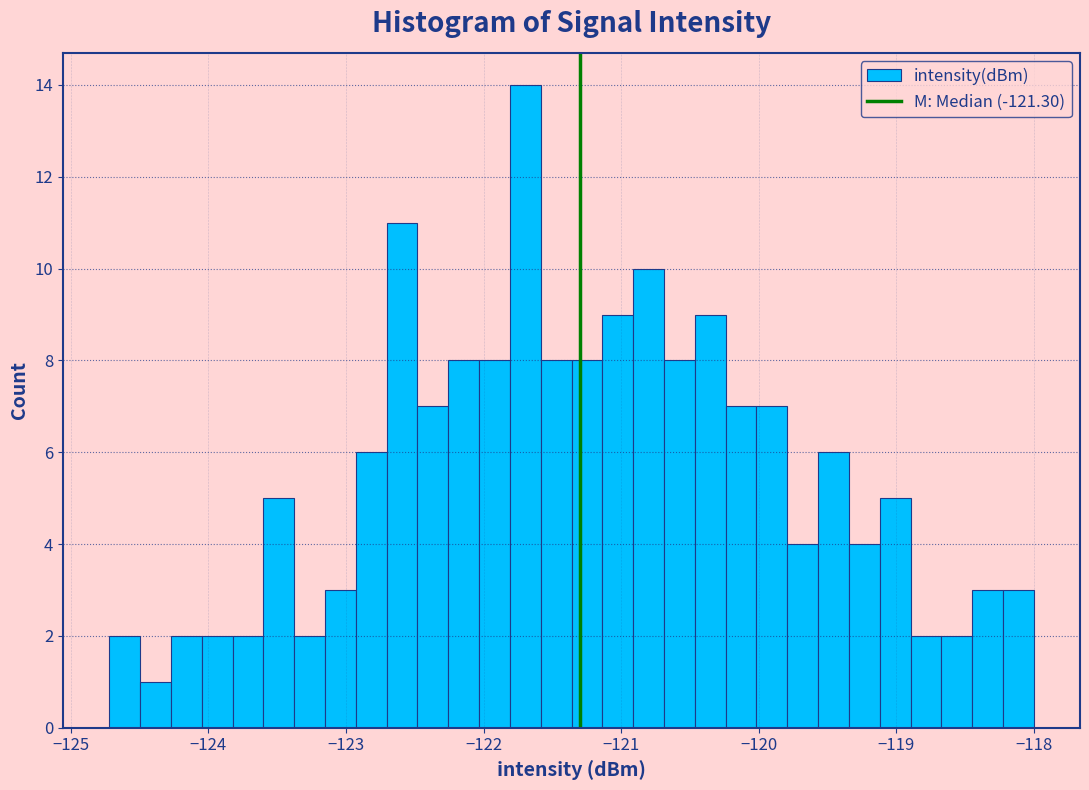

Around what value on the x-axis is the tallest bar? Give the approximate position of its centre, as read against the axis.

-121.7